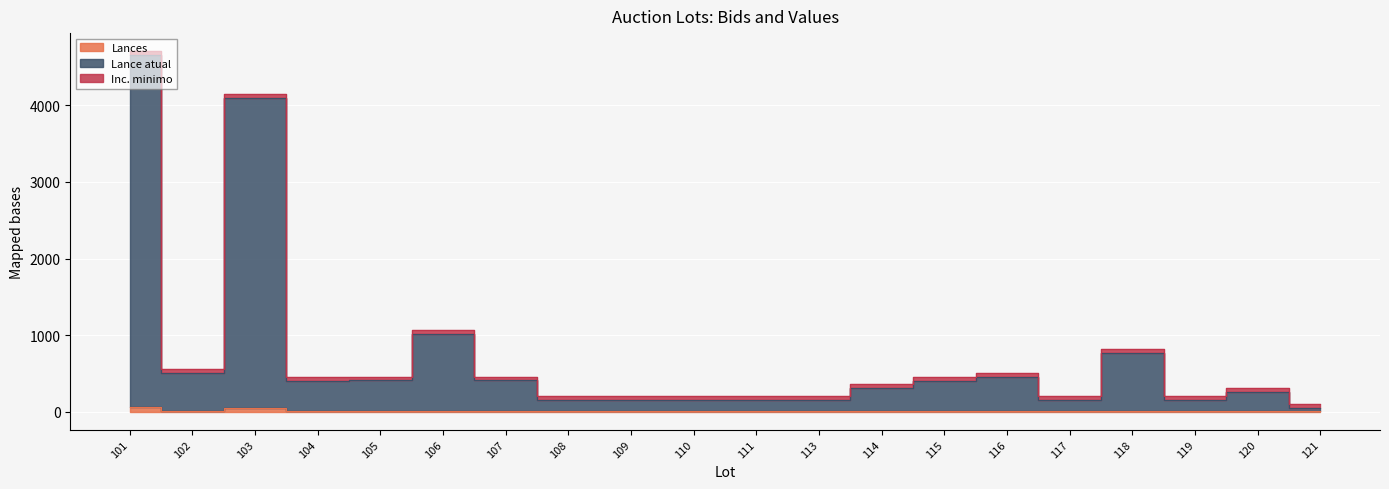

Which series changed the most between 101 and 117?

Lance atual